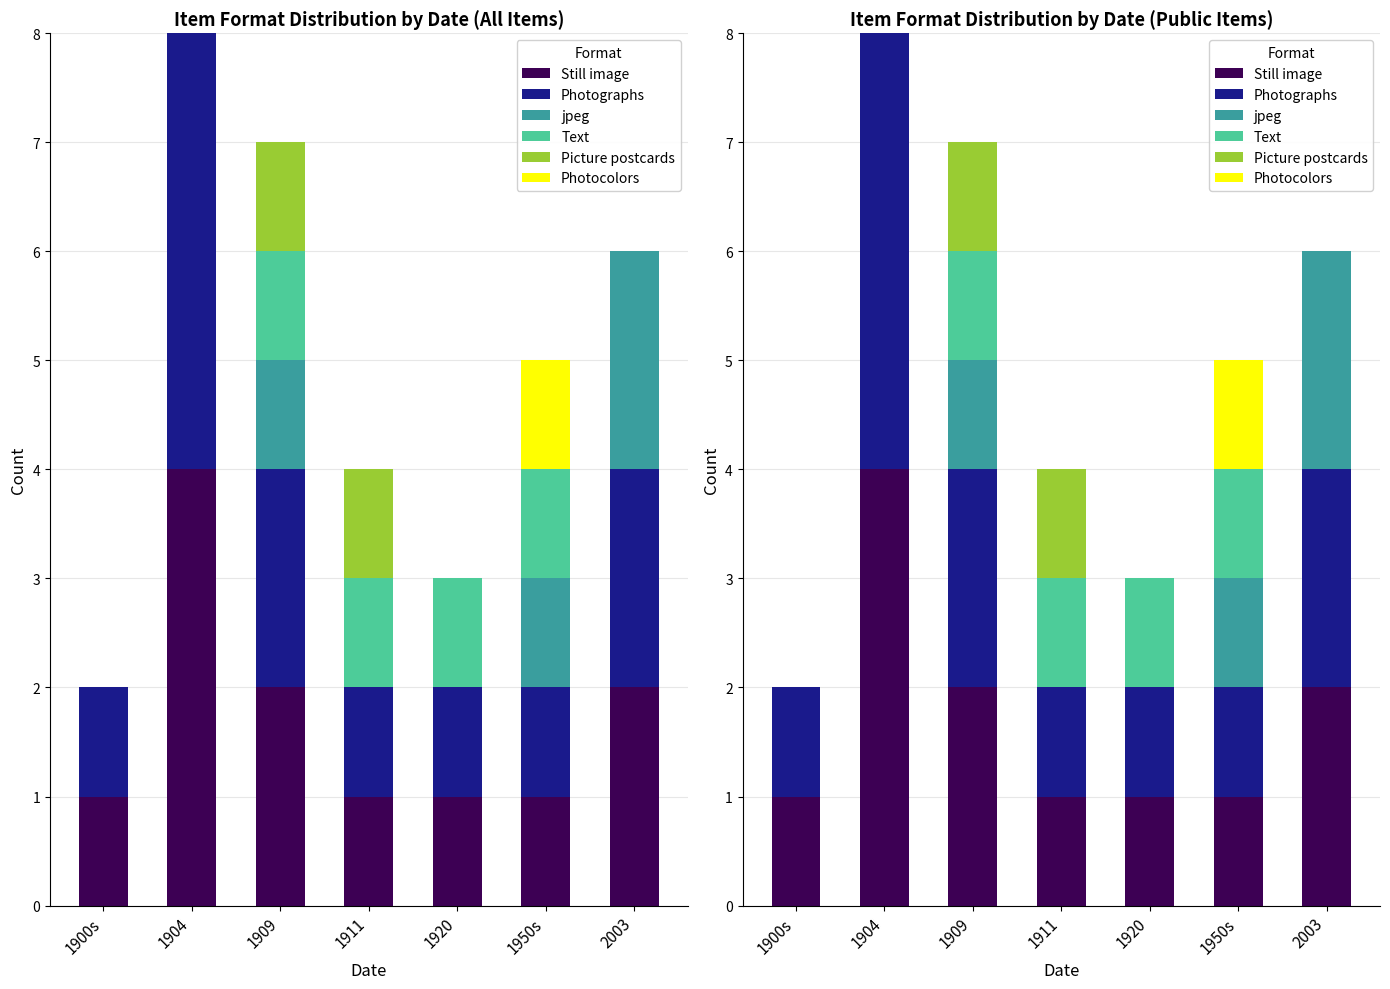

What is the total value across all series at 1909?

7